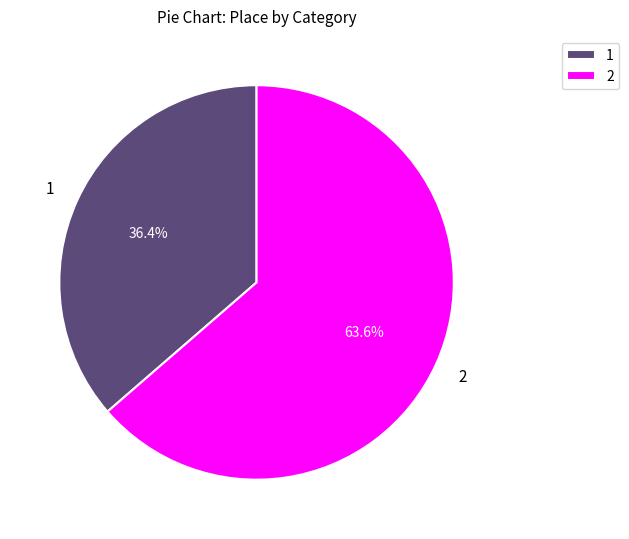

To the nearest percent, what is the average slice percentage?

50%